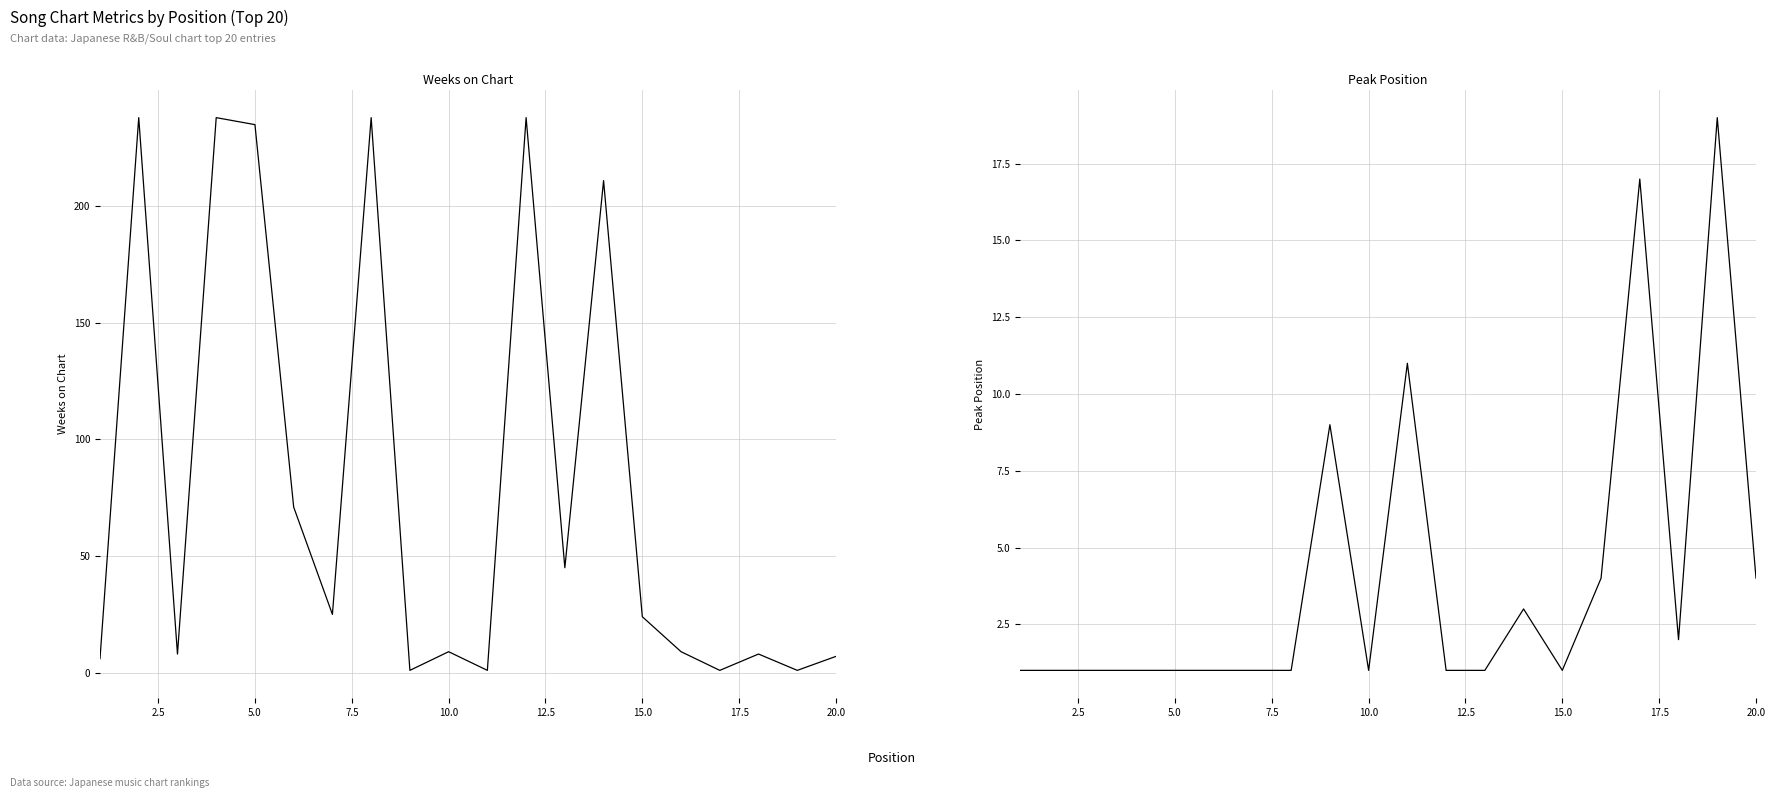

Reading left to right, extract all data points from this chart.

Weeks on Chart: 6	238	8	238	235	71	25	238	1	9	1	238	45	211	24	9	1	8	1	7
Peak Position: 1	1	1	1	1	1	1	1	9	1	11	1	1	3	1	4	17	2	19	4